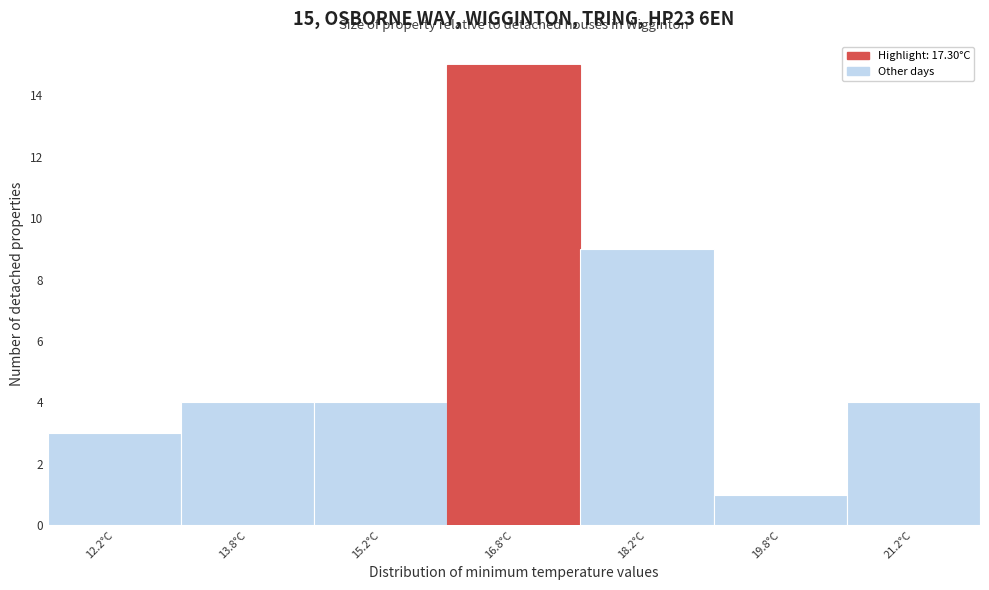

Over which range of the x-axis is the bar tallest?

16.0 to 17.5